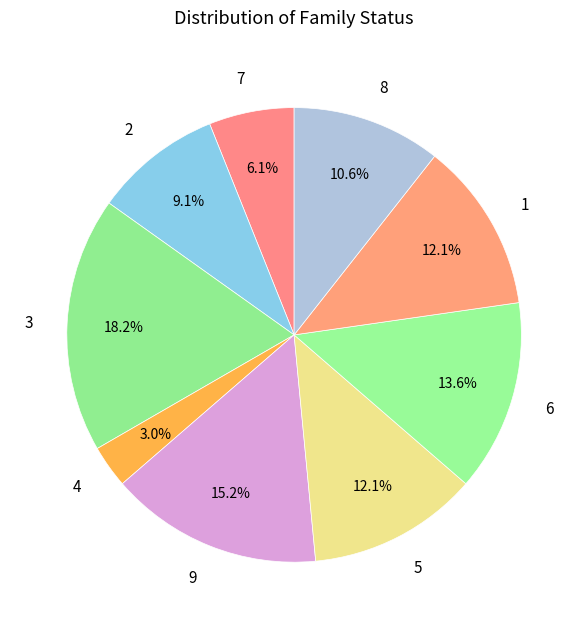

Is 6 the majority of the pie?

No